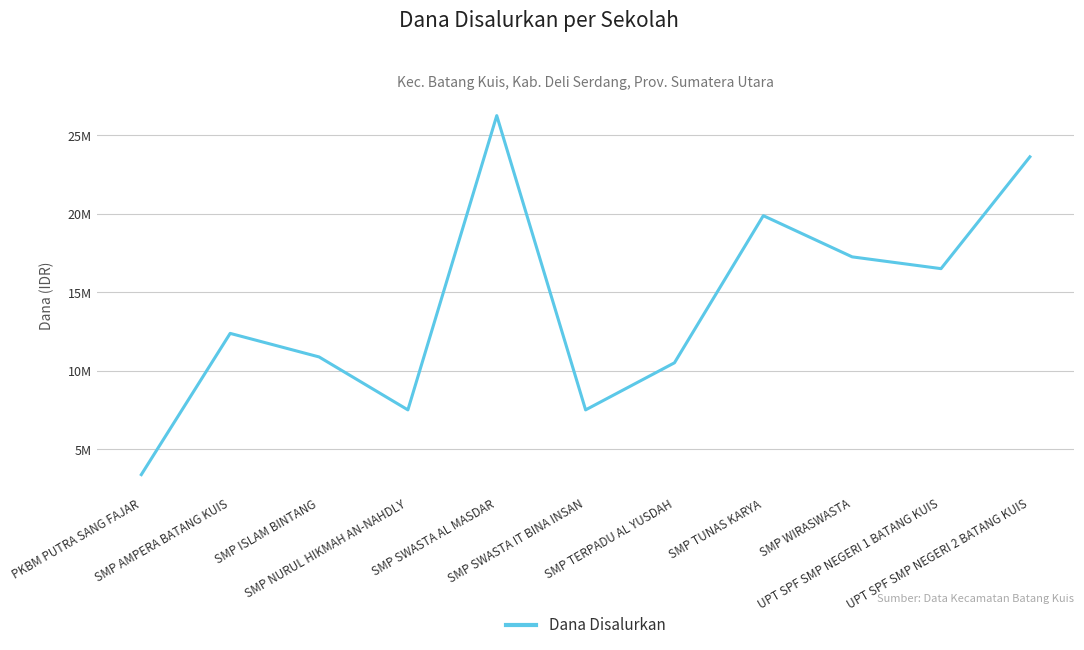

Does the chart display data point markers on the line(s)?

No